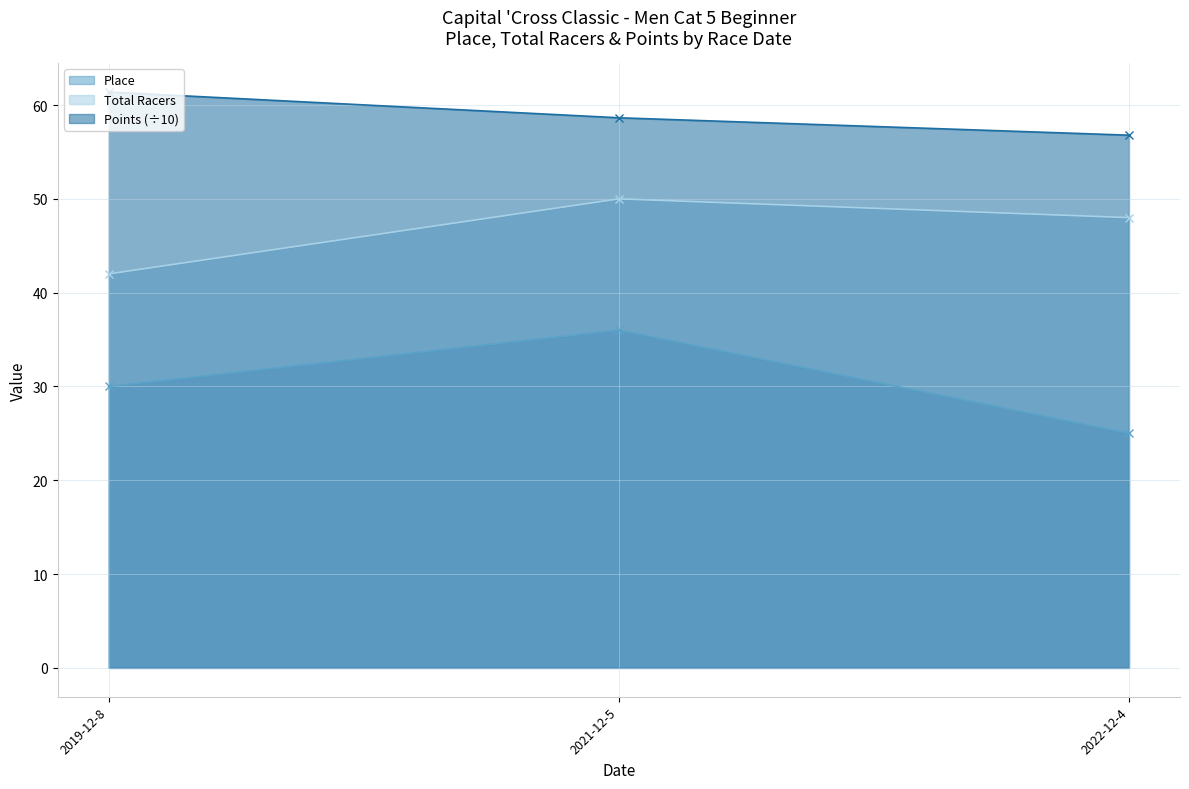

What is the highest value of the Place series?

36.0